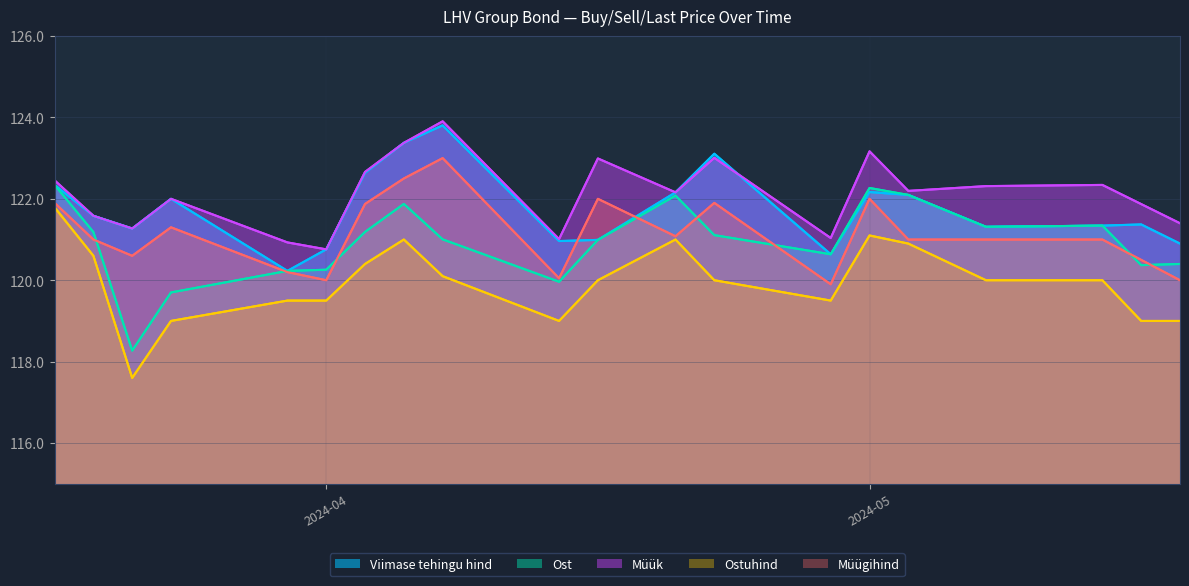

What is the lowest value of the Viimase tehingu hind series?

120.2